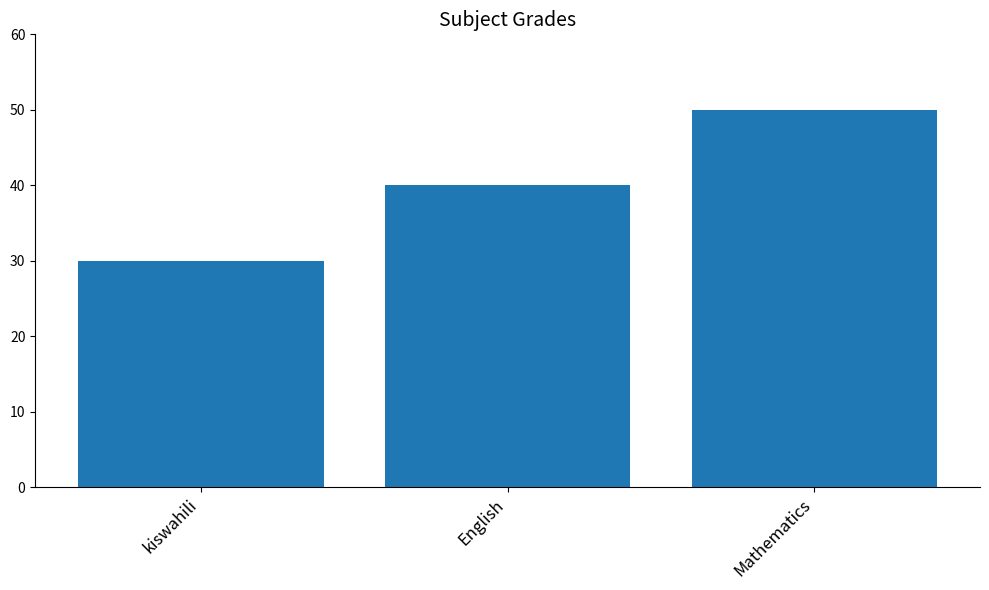

At which category does the chart reach its minimum across all series?

kiswahili